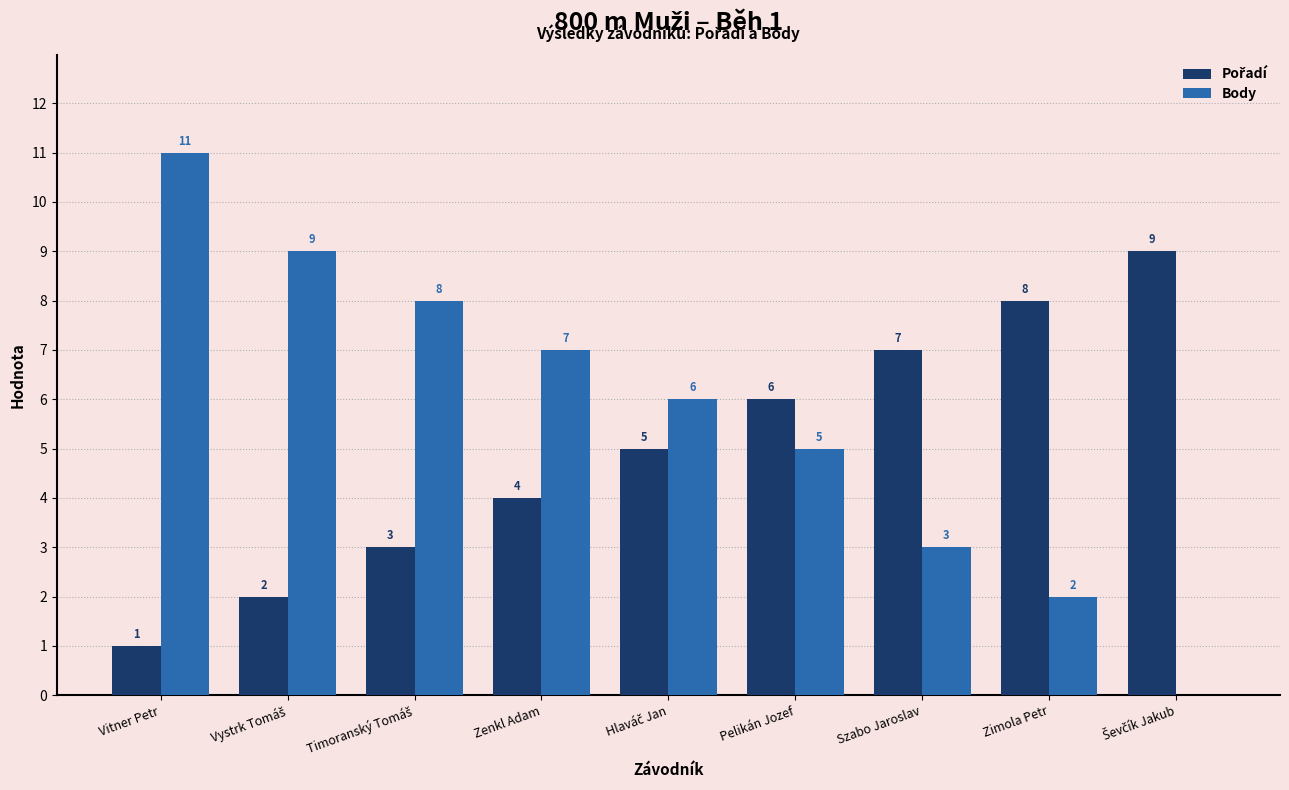

At which category is the sum across all series the highest?

Vitner Petr